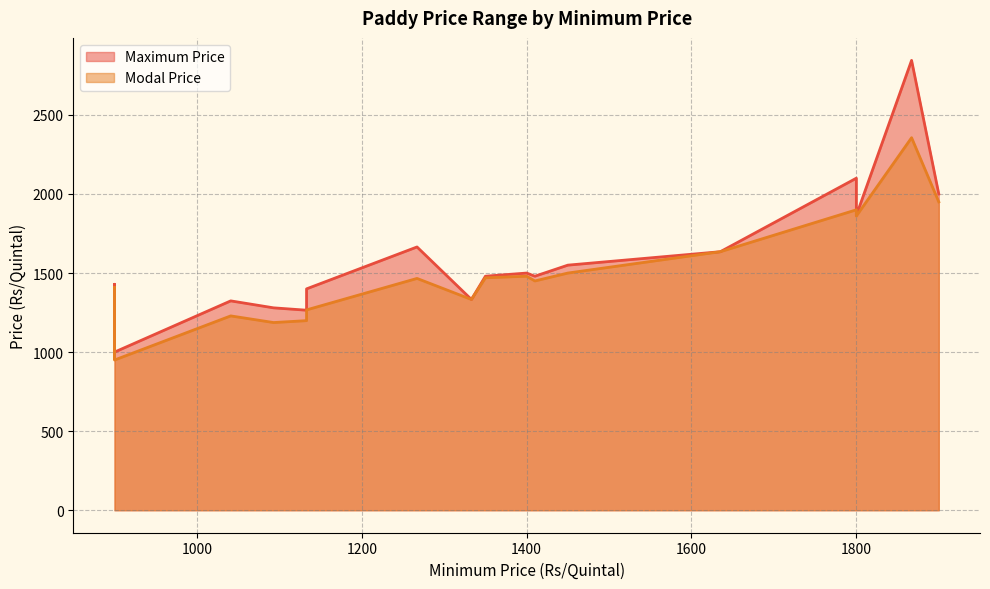

How many data points in Maximum Price are less than 1480?

8